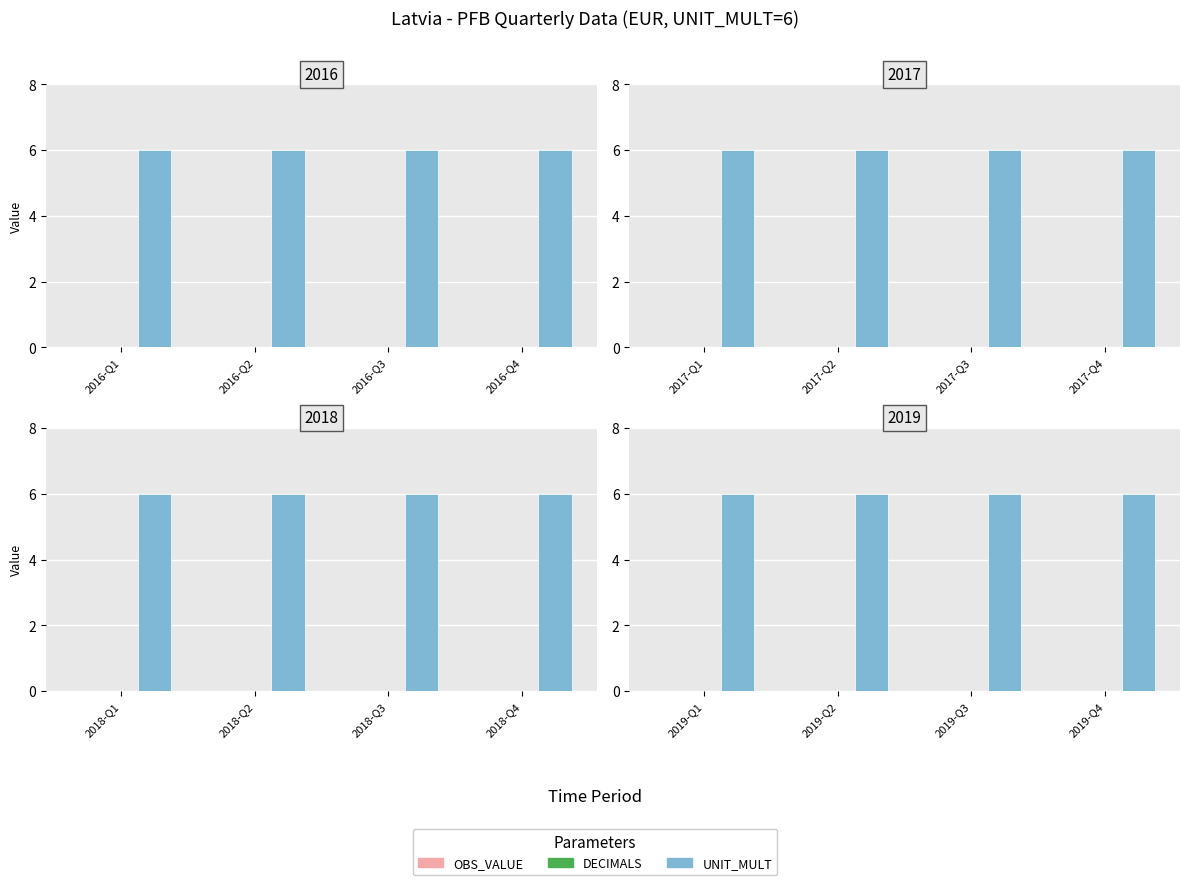

The value of OBS_VALUE at 2016-Q1 is 0. True or false?

True